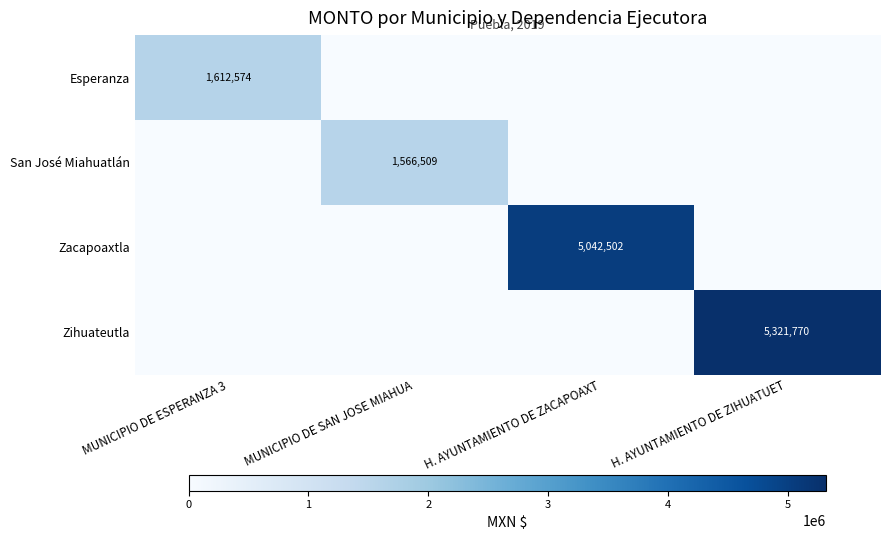

Is it true that San José Miahuatlán equals 1566509 at MUNICIPIO DE SAN JOSE MIAHUA?

True